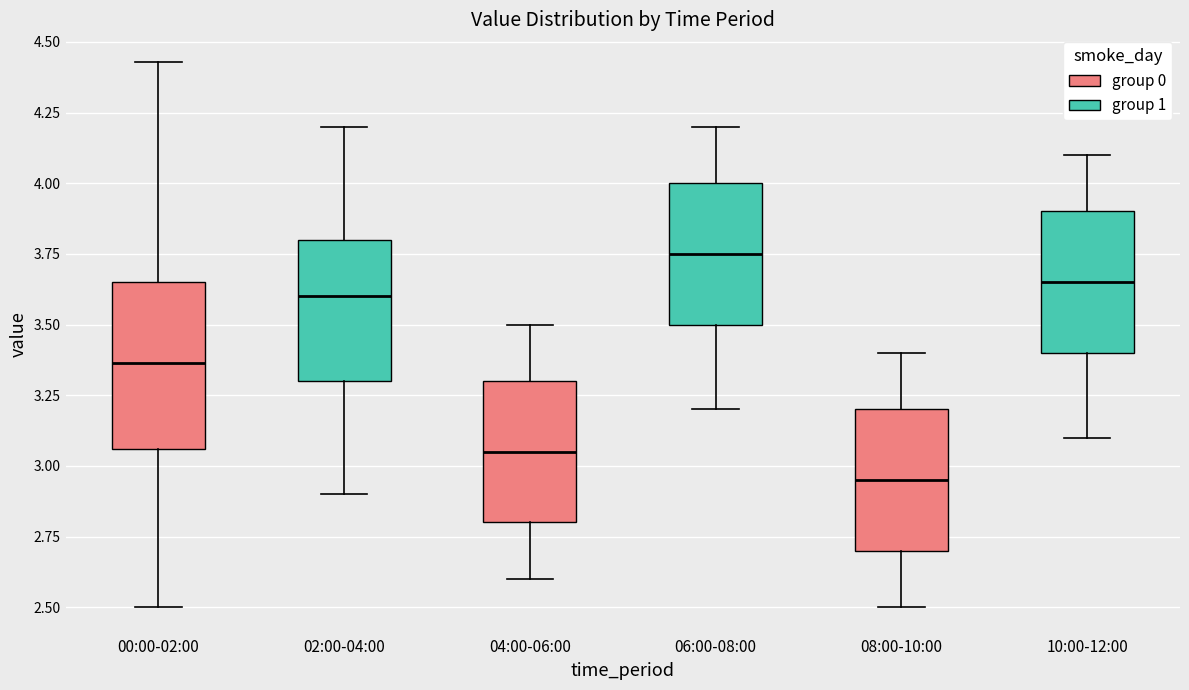

Reading left to right, read every box against the y-axis: the position of its median line, the range the box covers, and the ends of its whiskers. The values are not printed on the chart, so give them approximately, as read against the axis.

00:00-02:00: median 3.35, box 3.05 to 3.65, whiskers 2.50 to 4.45
02:00-04:00: median 3.60, box 3.30 to 3.80, whiskers 2.90 to 4.20
04:00-06:00: median 3.05, box 2.80 to 3.30, whiskers 2.60 to 3.50
06:00-08:00: median 3.75, box 3.50 to 4.00, whiskers 3.20 to 4.20
08:00-10:00: median 2.95, box 2.70 to 3.20, whiskers 2.50 to 3.40
10:00-12:00: median 3.65, box 3.40 to 3.90, whiskers 3.10 to 4.10